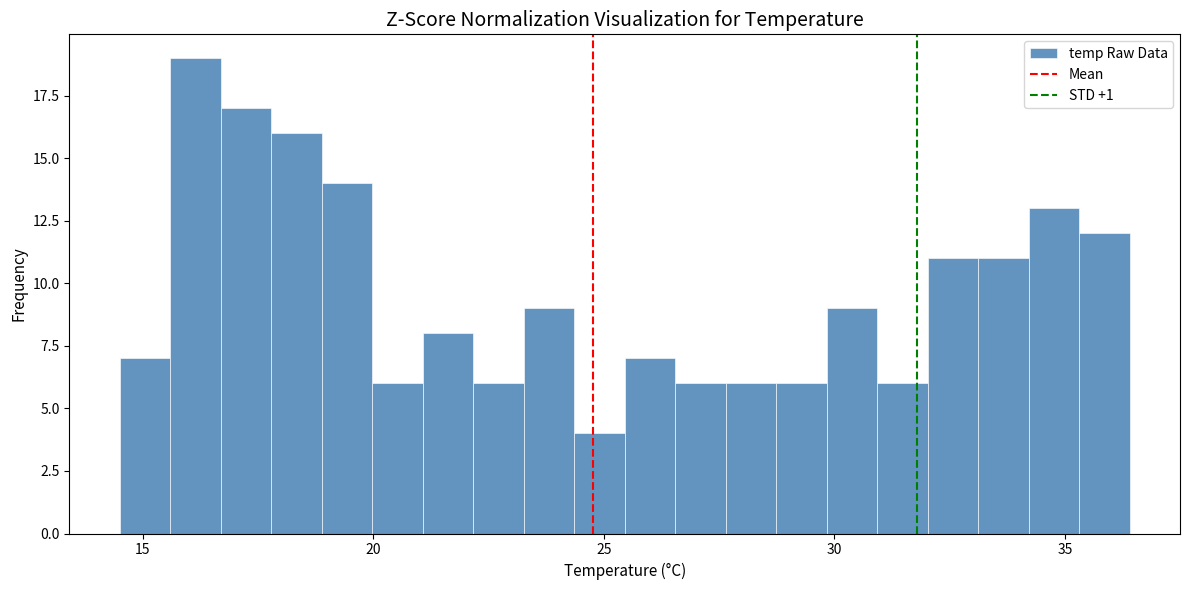

Read against the x-axis, roughly where is the centre of the tallest bar?

16.0